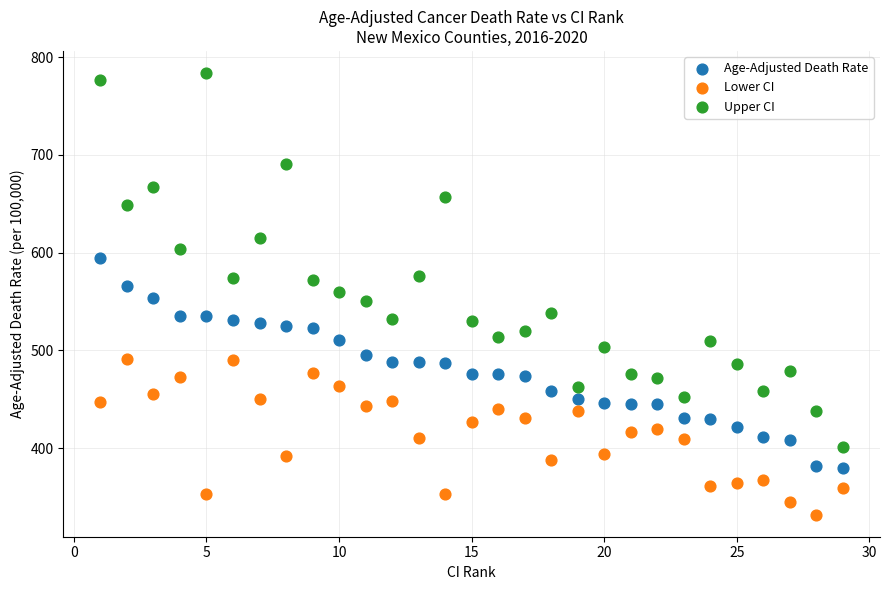

Across all data points, what is the range of Y values (max minus min)?

452.1